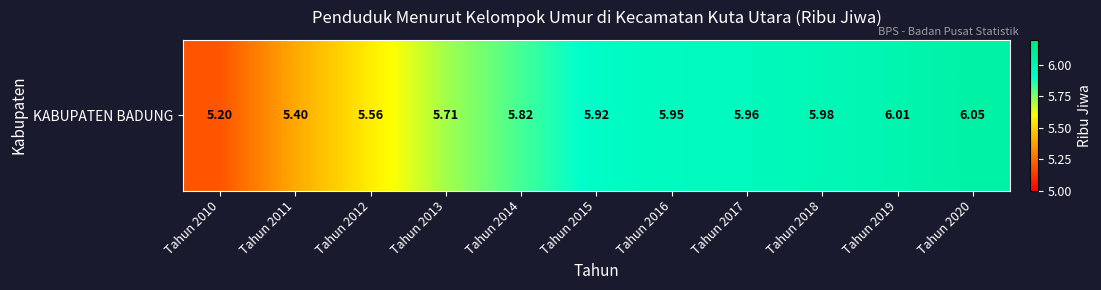

The value at Tahun 2010 is 6.8. True or false?

False